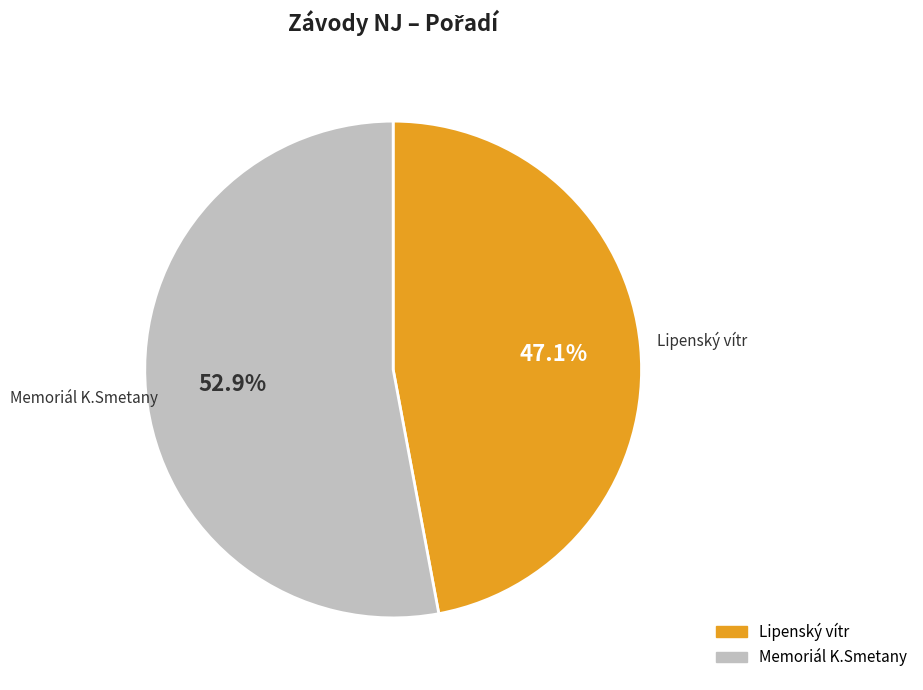

Does any single category account for the majority?

Yes